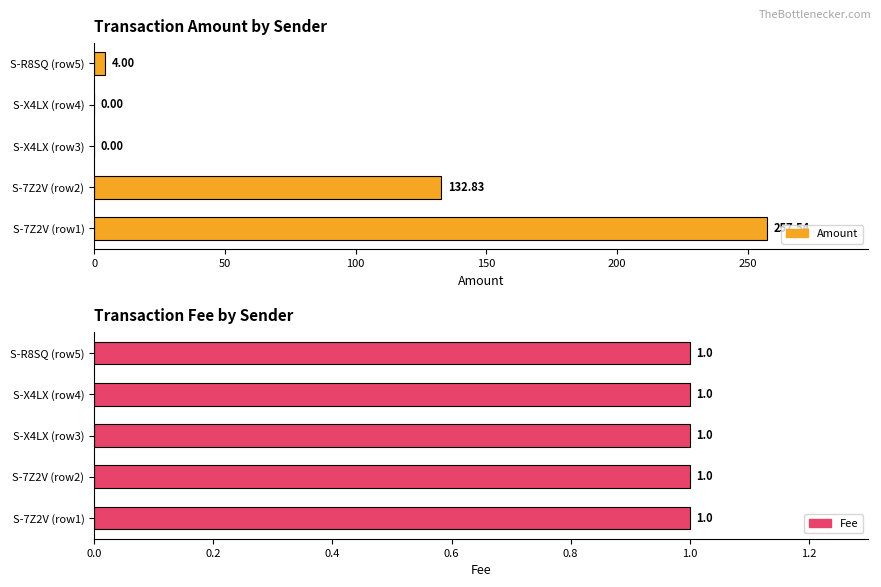

How many bars are there in total?

10